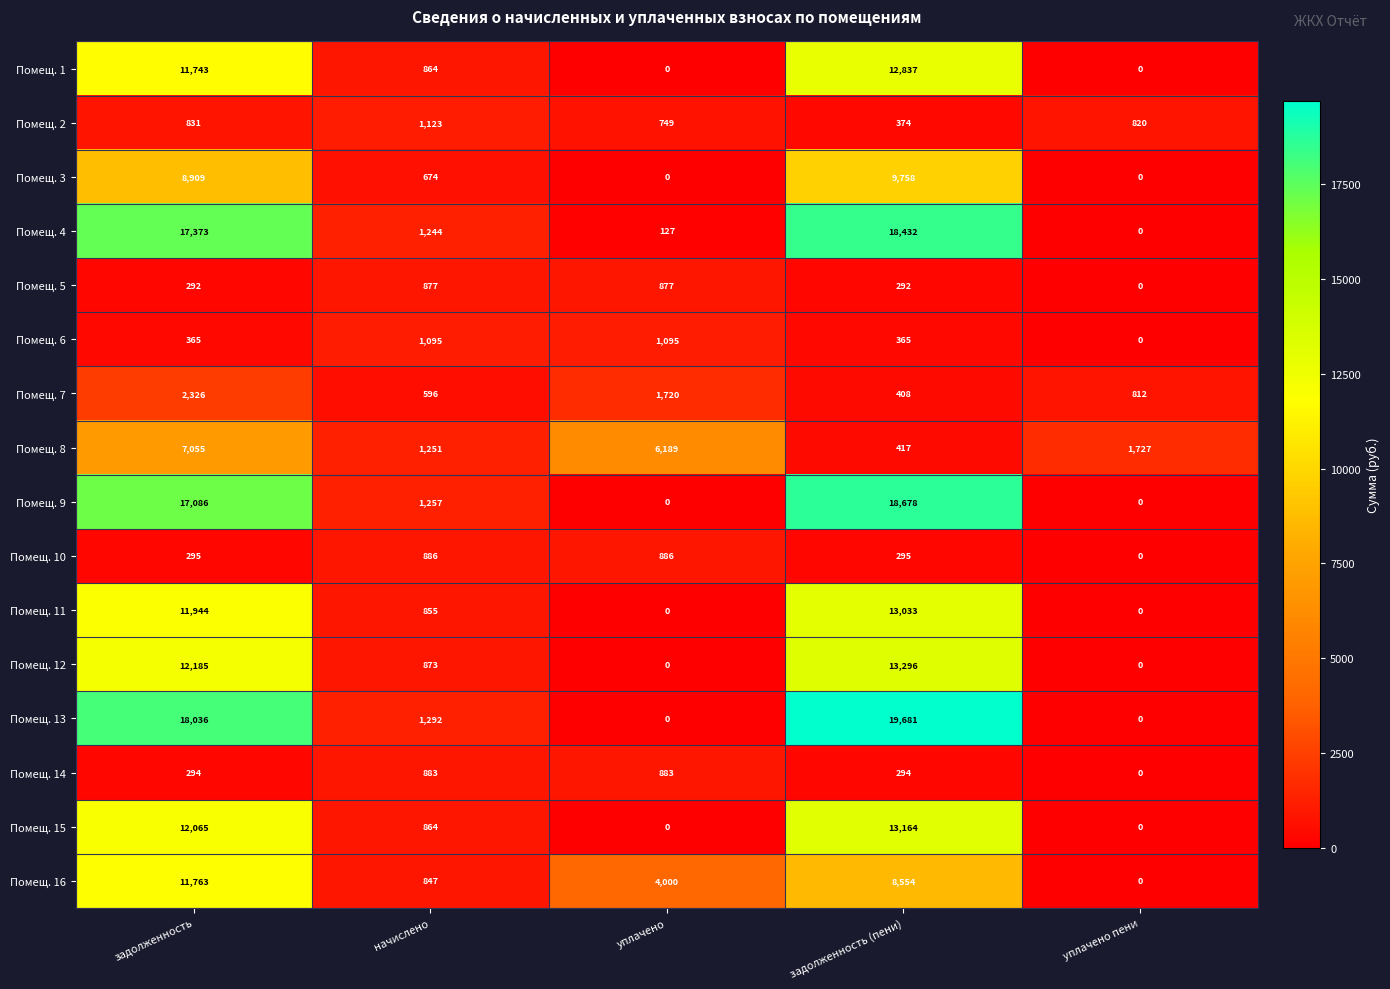

Which series has the widest spread of values?

Помещ. 13